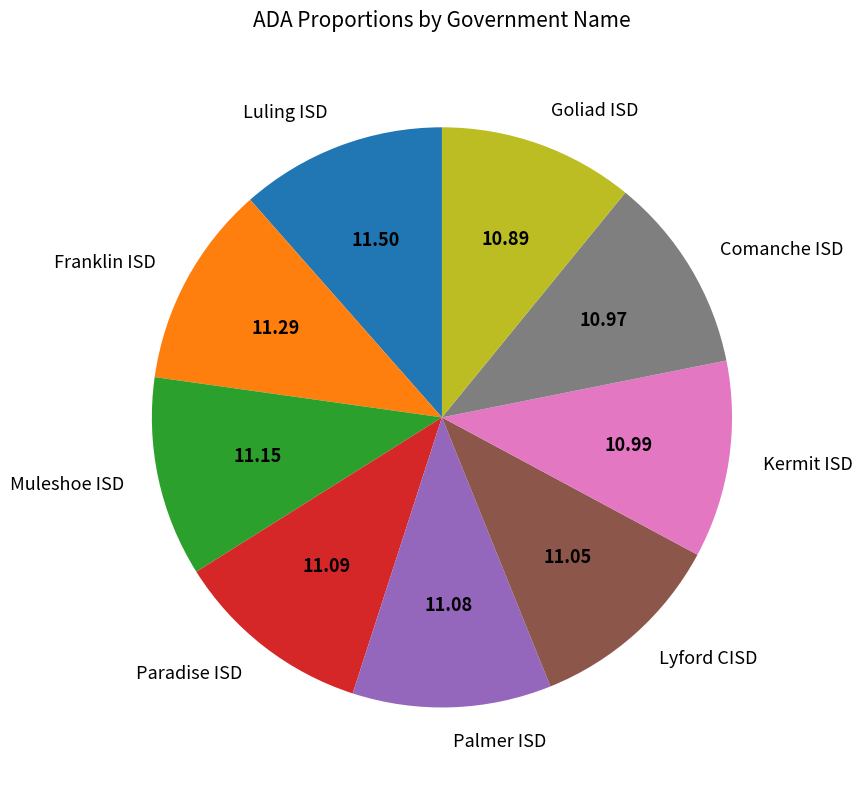

How many slices are in this pie chart?

9